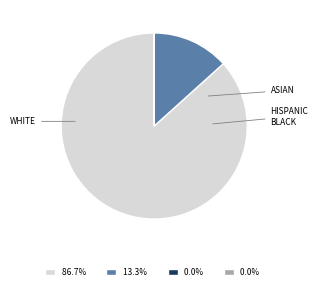

Does any single category account for the majority?

Yes